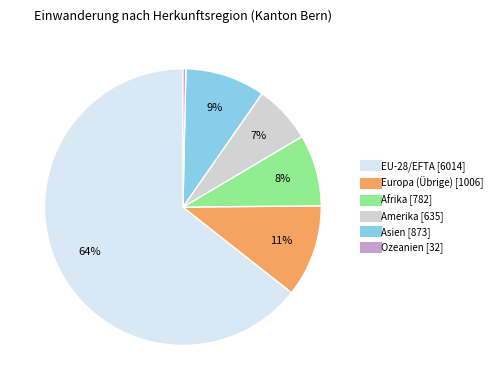

Is the sum of Europa (Übrige) and Afrika greater than half?

No